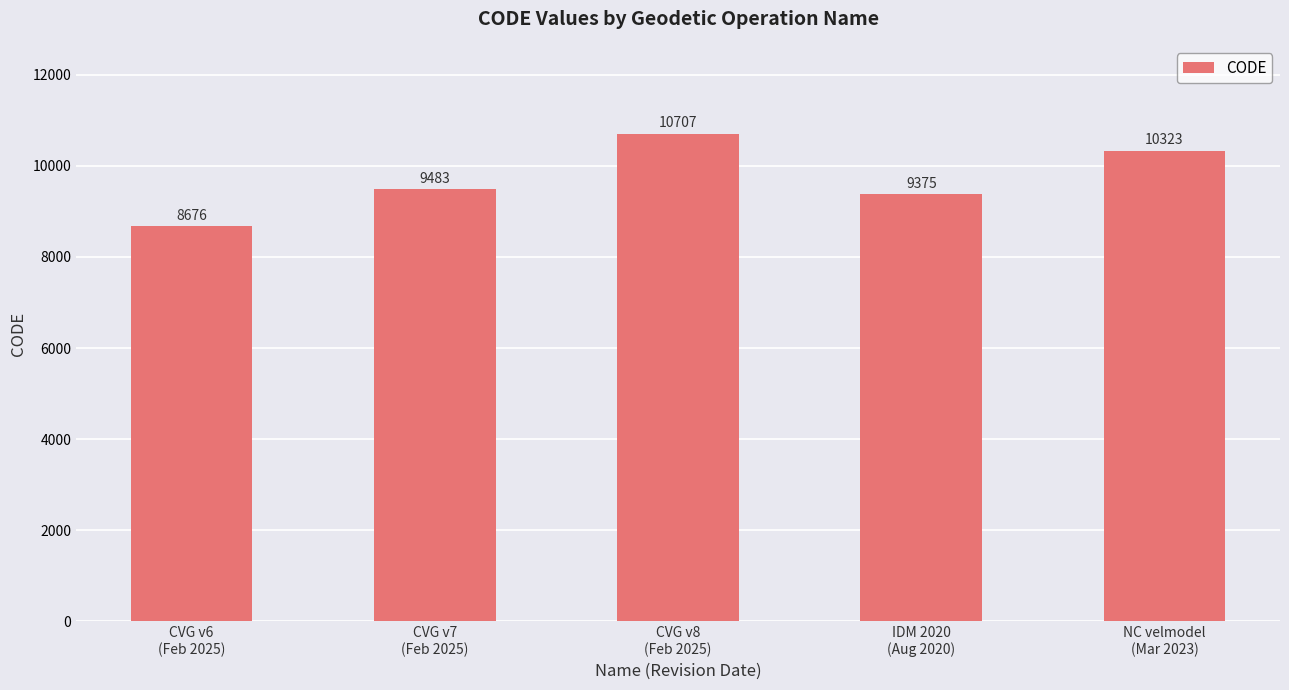

What is the label of the 1st bar from the right?

NC velmodel
(Mar 2023)